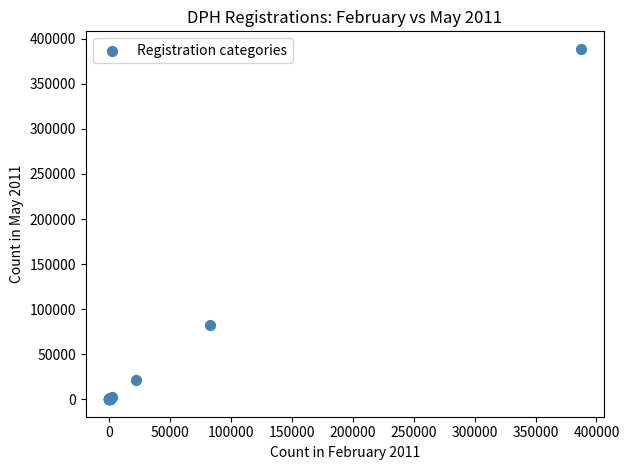

What Y value in the scatter plot is closest to 194438?

82591